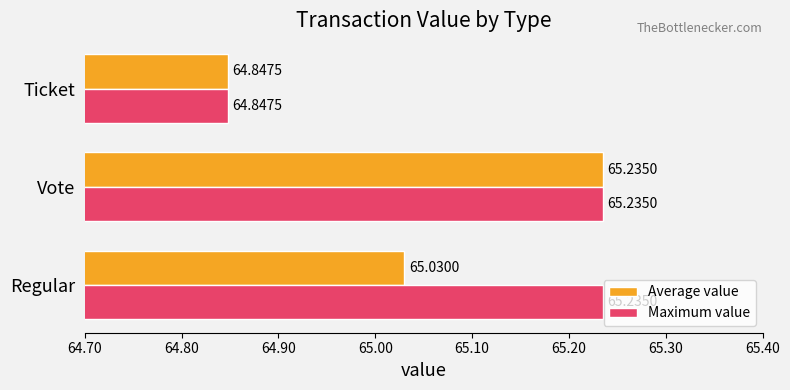

What is the sum of the Maximum value values at Regular and Vote?

130.5